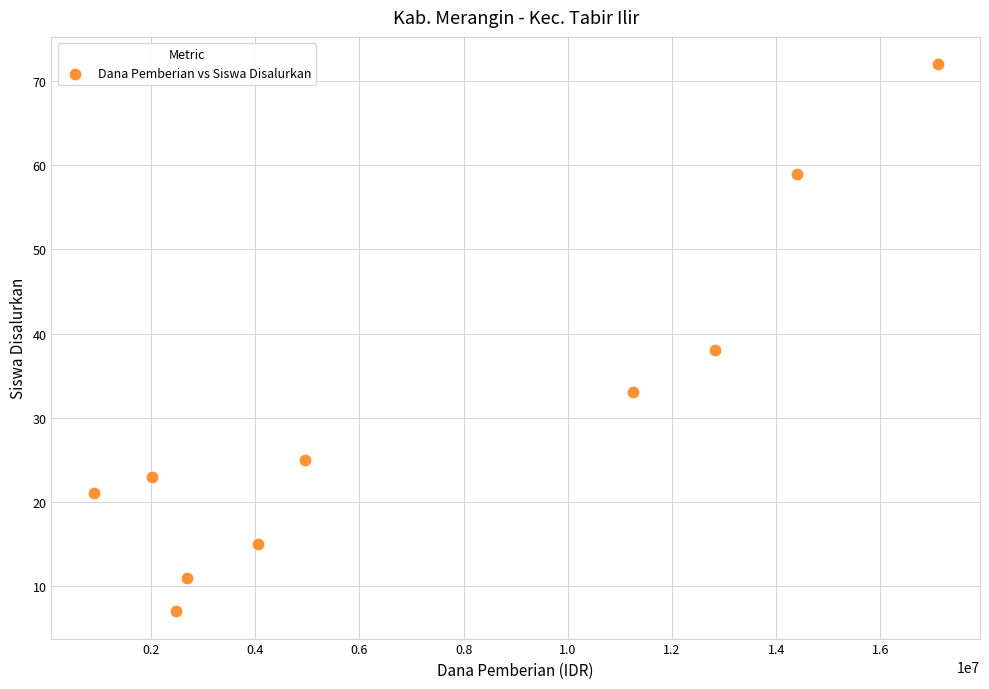

What is the average X value?

7267500